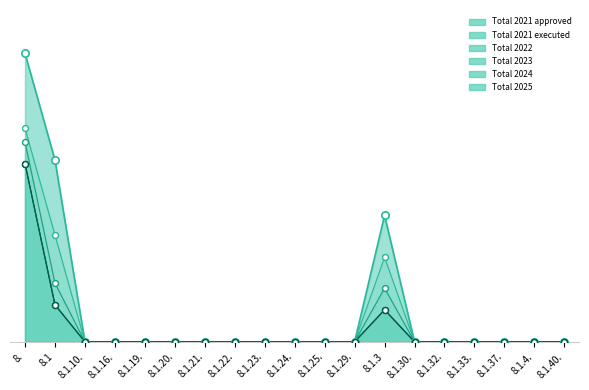

Which series has the largest Y range (max minus min)?

Total 2021 approved